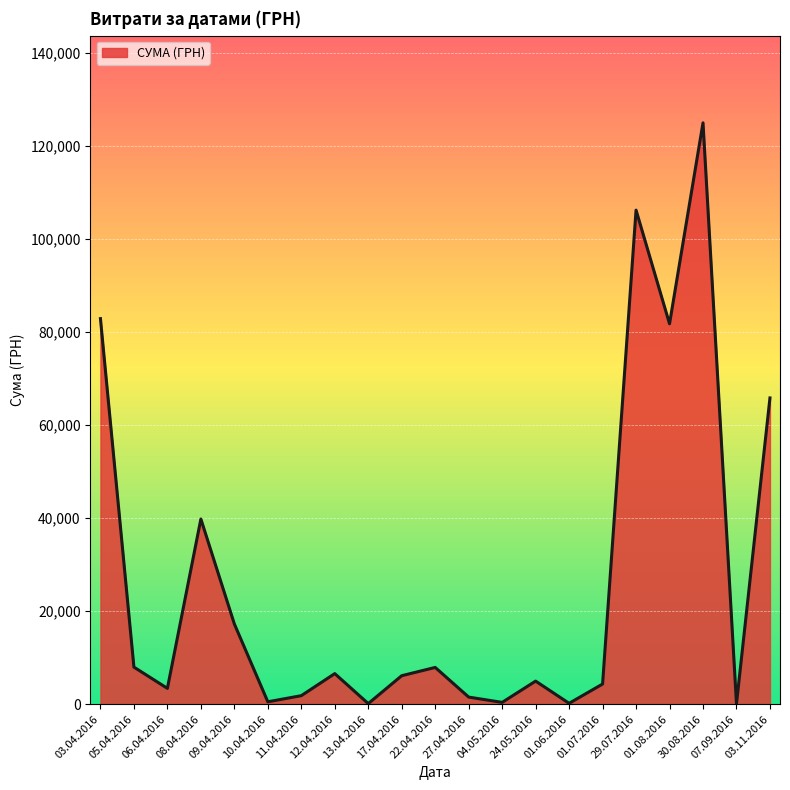

Is it true that the value at 01.08.2016 is 81726.8?

True